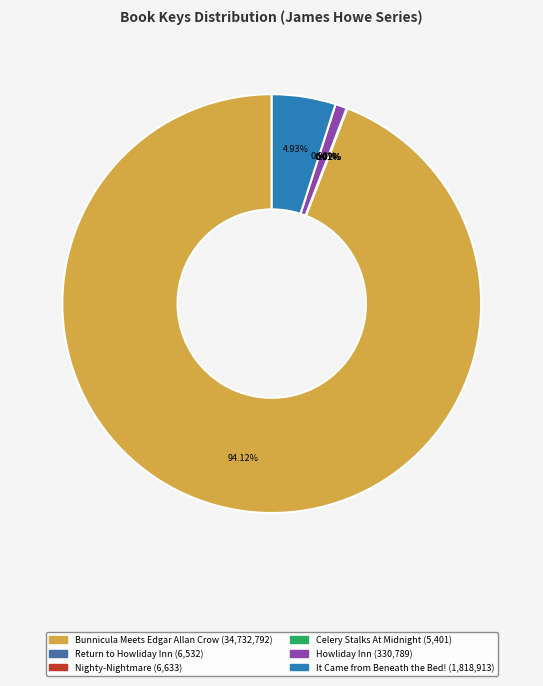

Is there a majority slice in this chart?

Yes